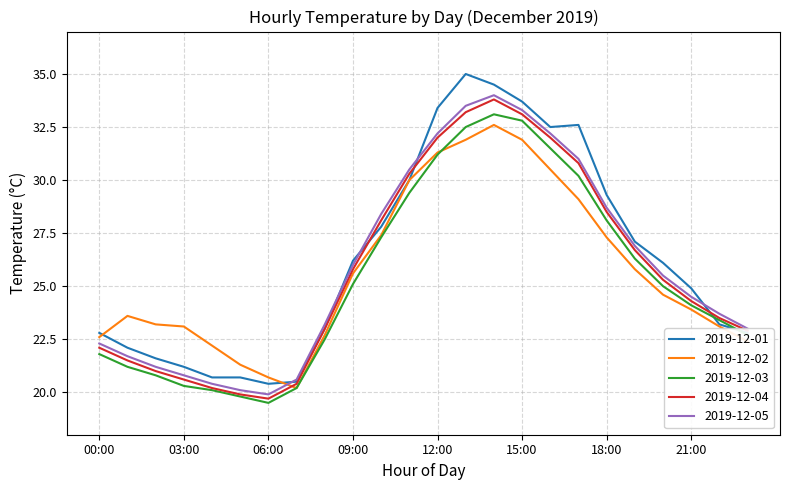

What is the lowest value of the 2019-12-05 series?

19.9